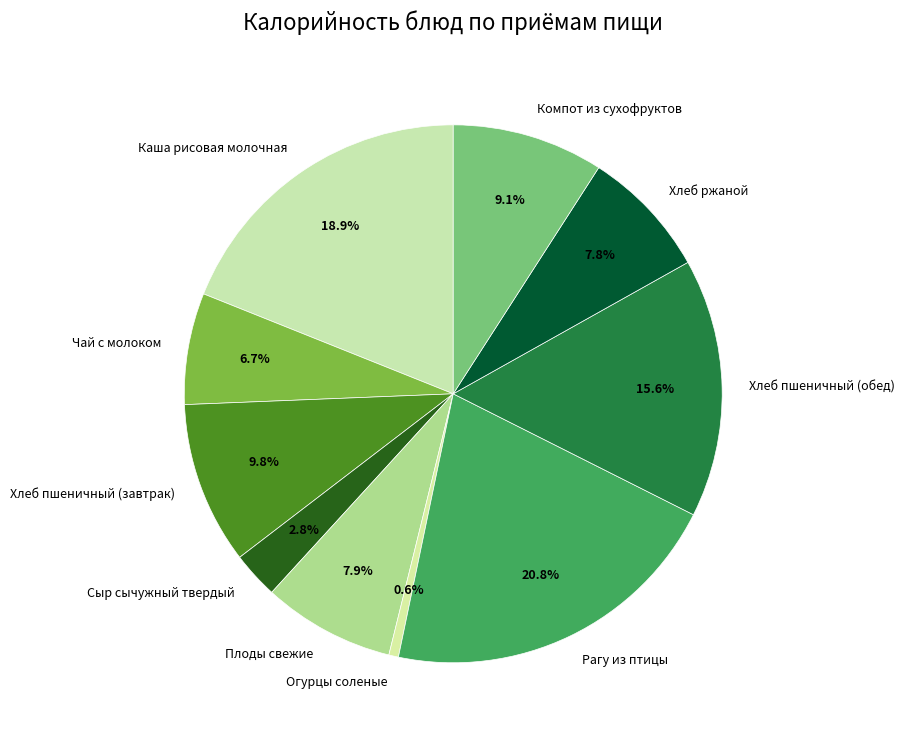

To the nearest percent, what percentage of the pie is Огурцы соленые?

1%